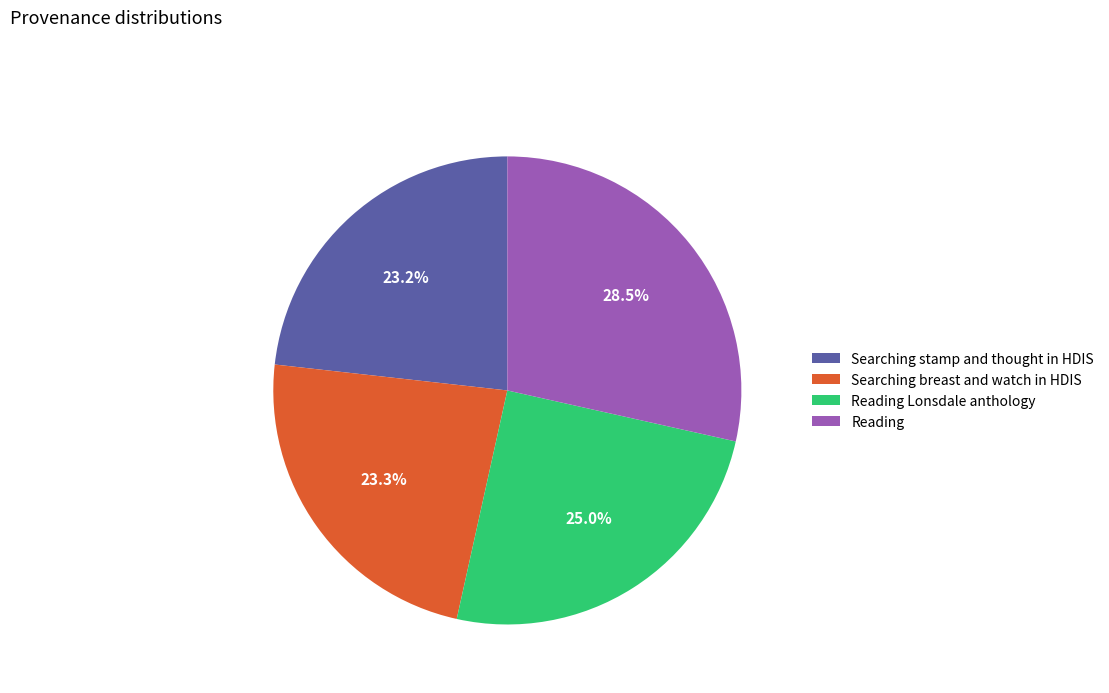

Which category has the biggest portion of the pie?

Reading